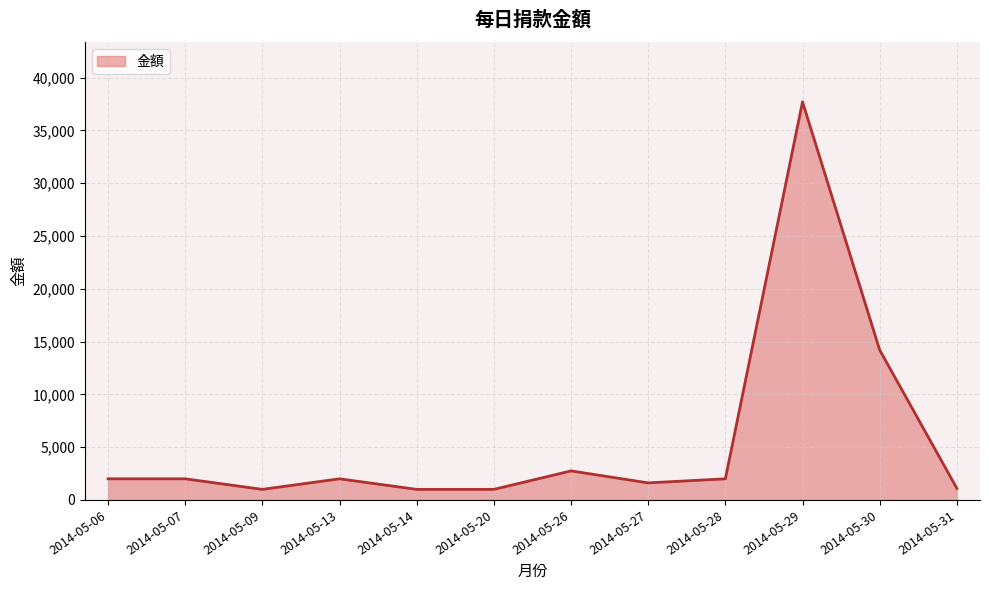

What is the smallest value displayed?

1000